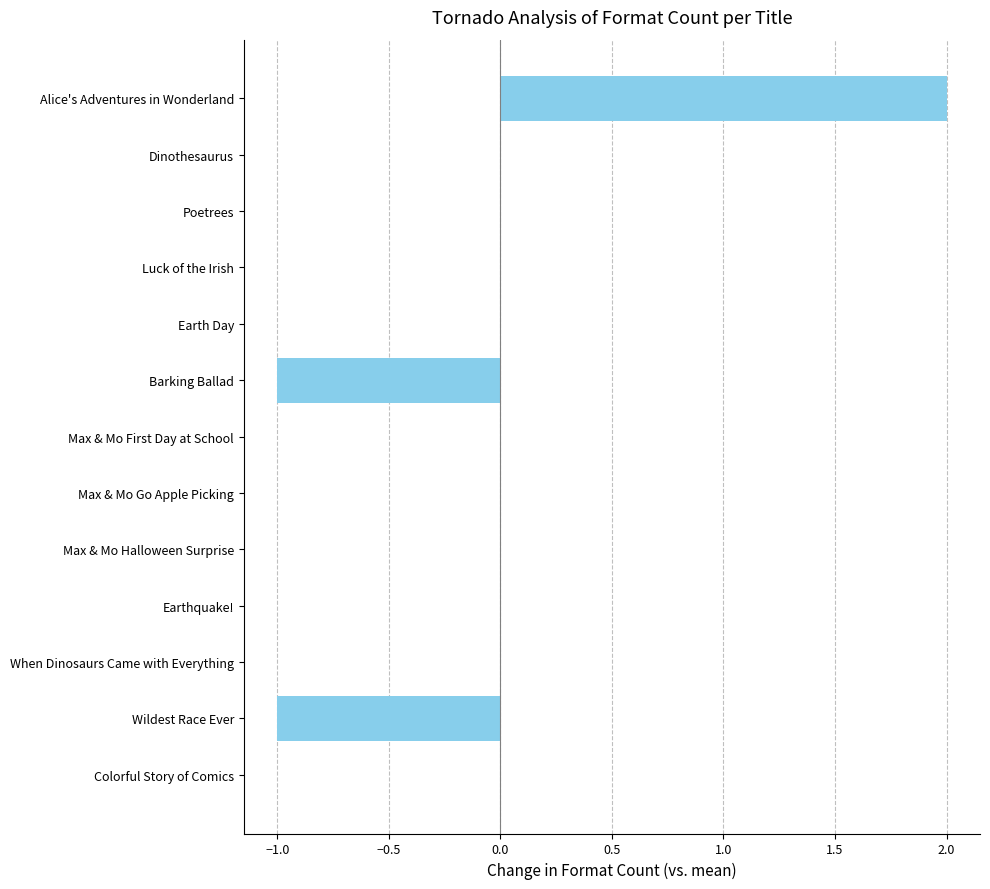

Which category has the highest value across all series?

Alice's Adventures in Wonderland